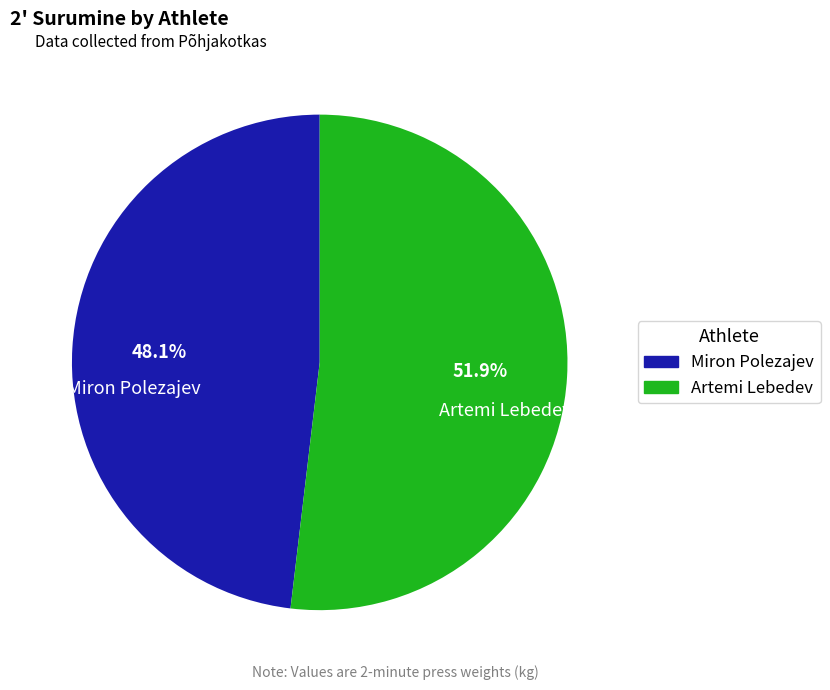

Rank the categories by value from highest to lowest.

Artemi Lebedev, Miron Polezajev